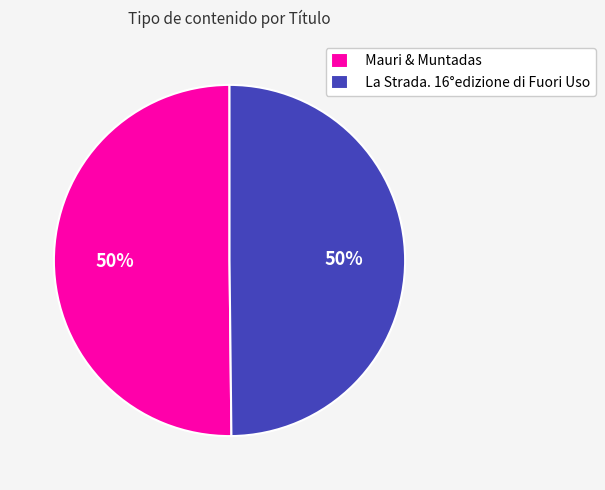

How many segments does this pie chart have?

2